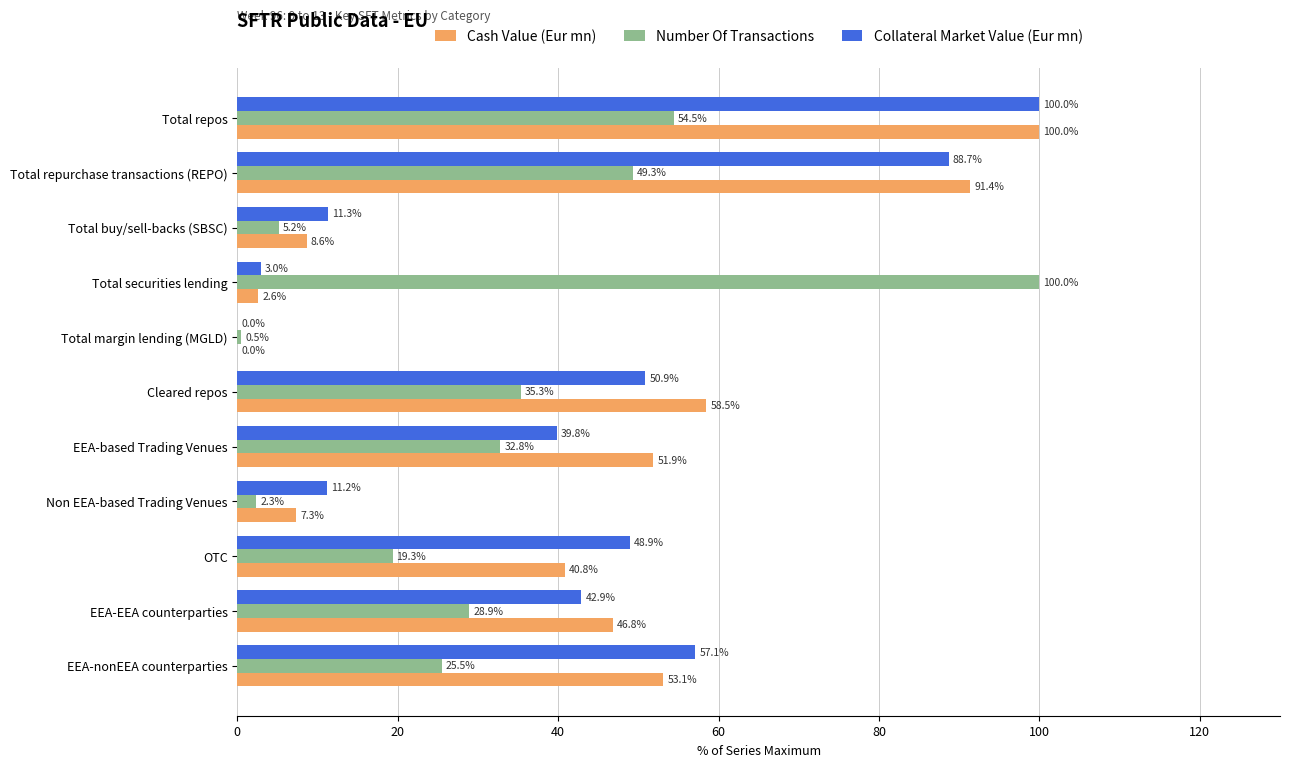

What is the greatest value displayed?

100.0